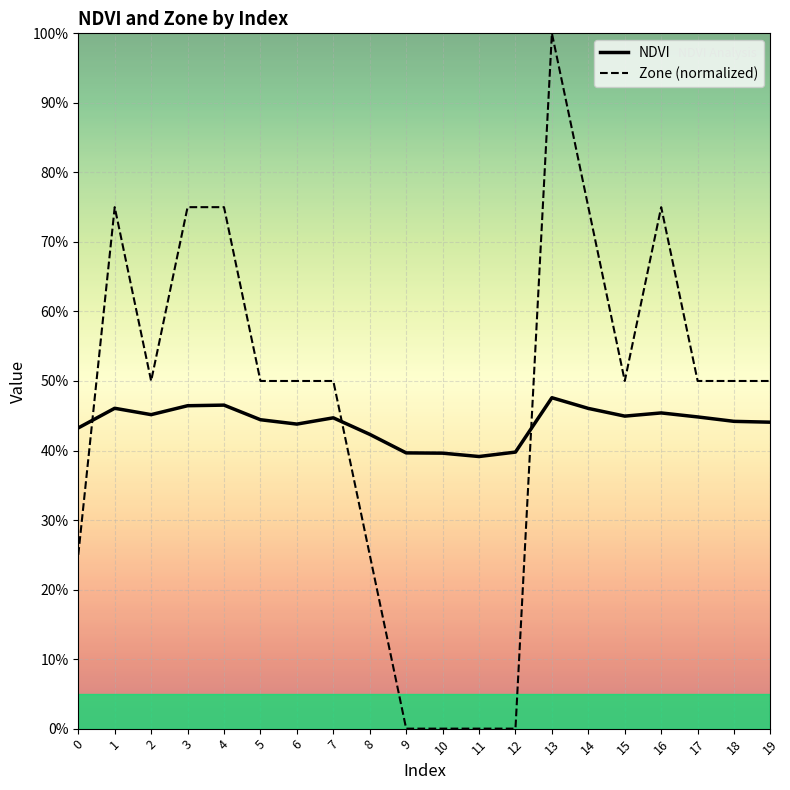

Does the chart display data point markers on the line(s)?

No